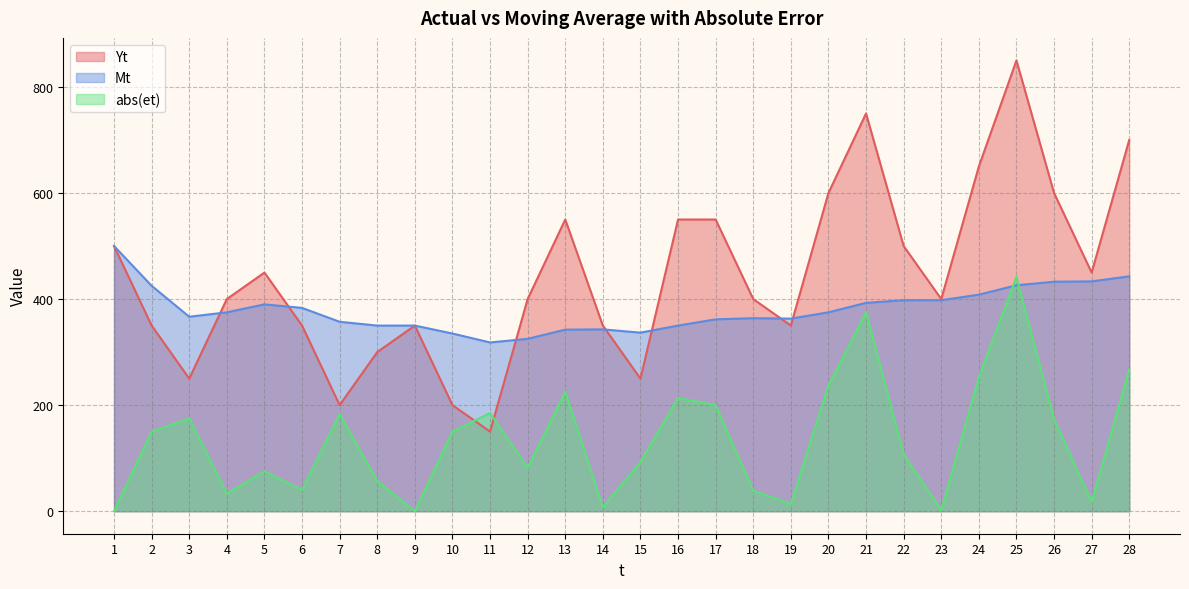

What is the spread (max minus min) of values at 19?

349.3